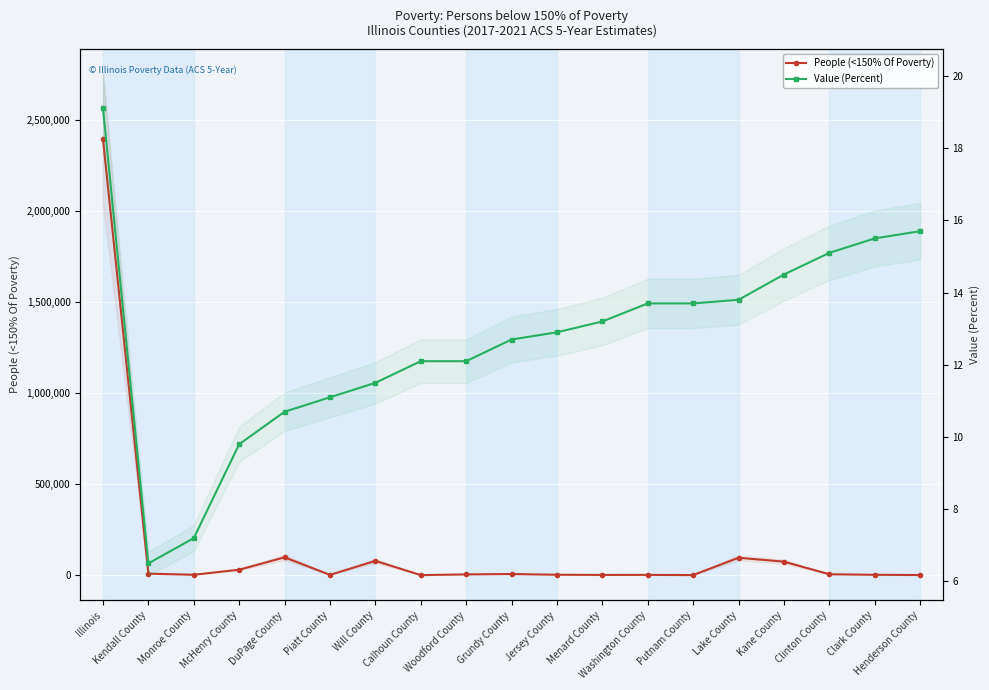

True or false: Value (Percent) and People (<150% Of Poverty) intersect in this chart.

False